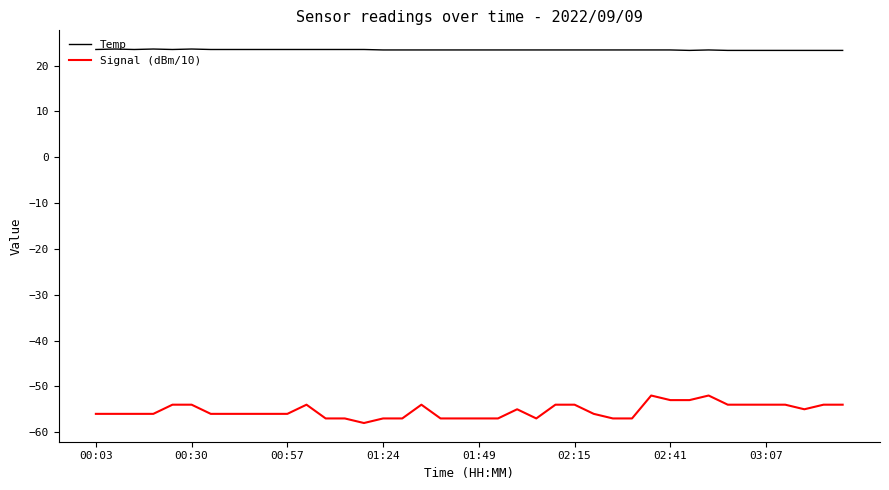

True or false: Signal (dBm/10) and Temp intersect in this chart.

False